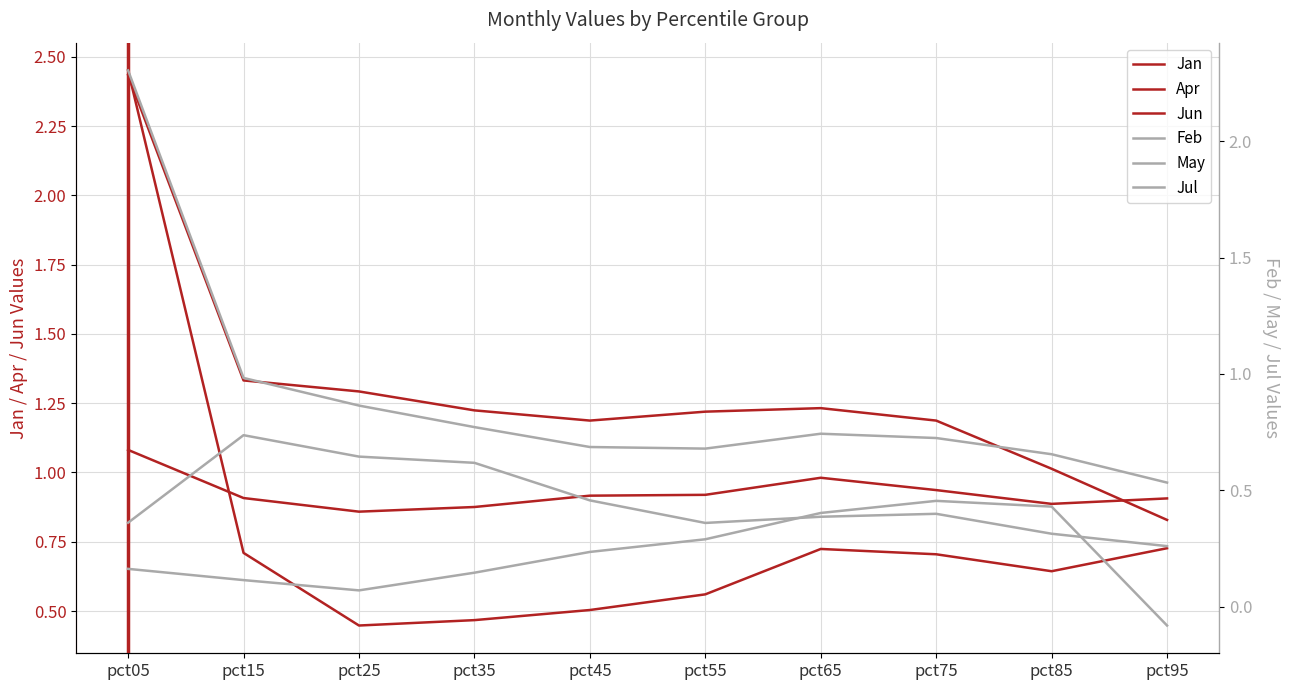

What is the sum of all Feb values?

4.5